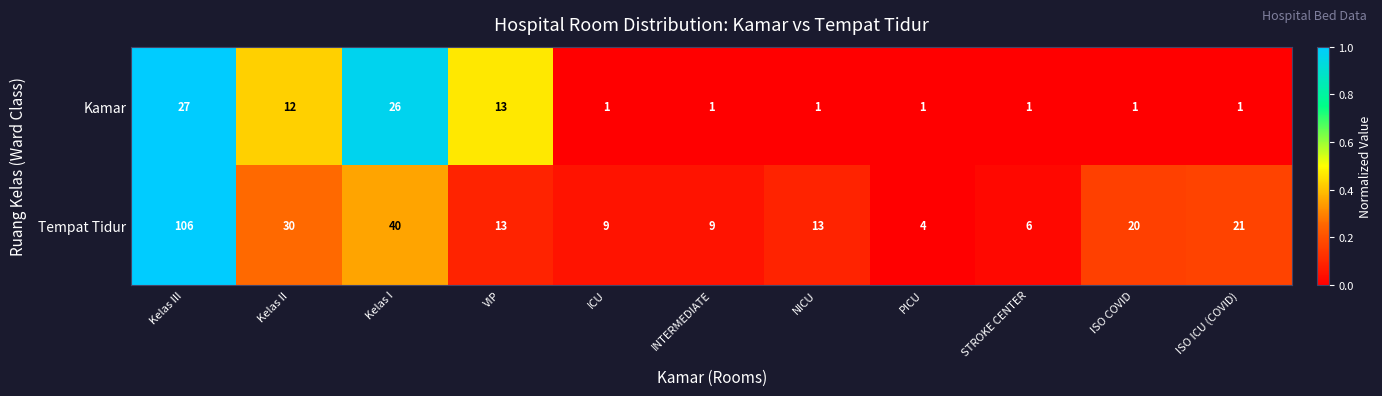

What is the greatest value displayed?

106